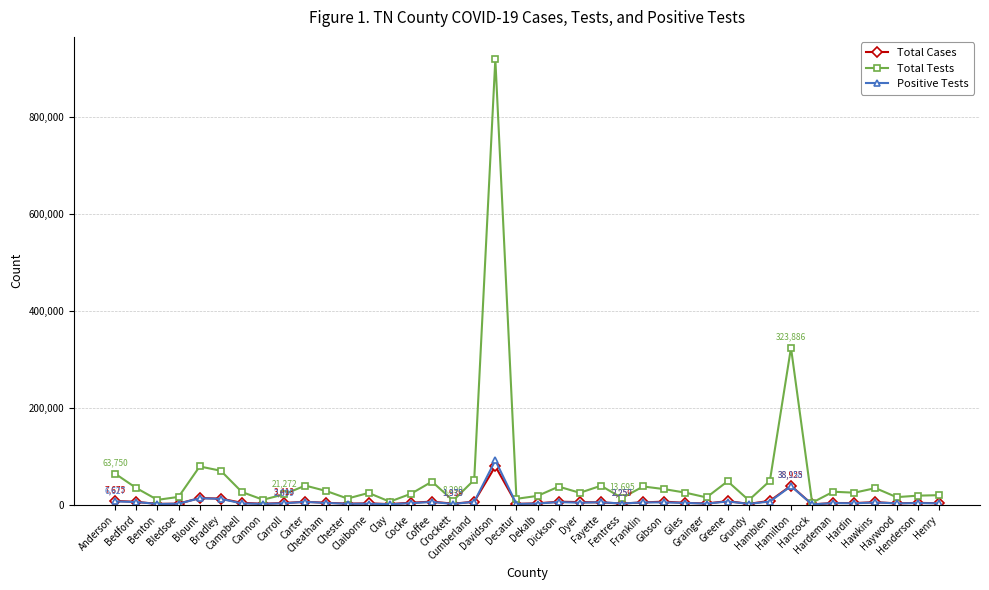

True or false: Total Cases has more than 0 points higher than both neighbors.

True